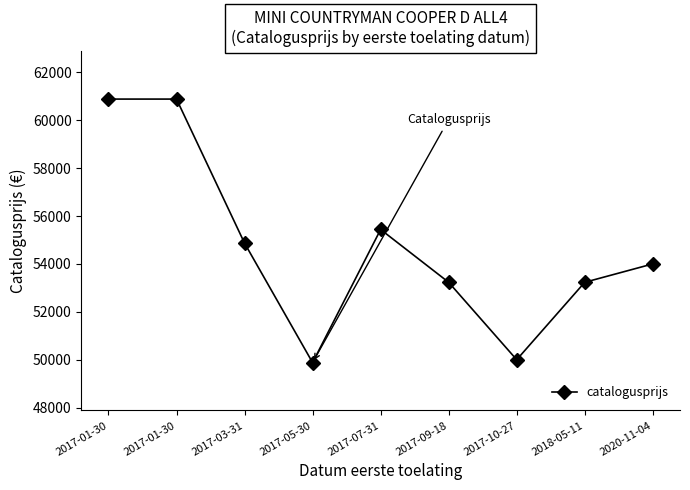

What is the change in value from 2017-09-18 to 2018-05-11?

+1